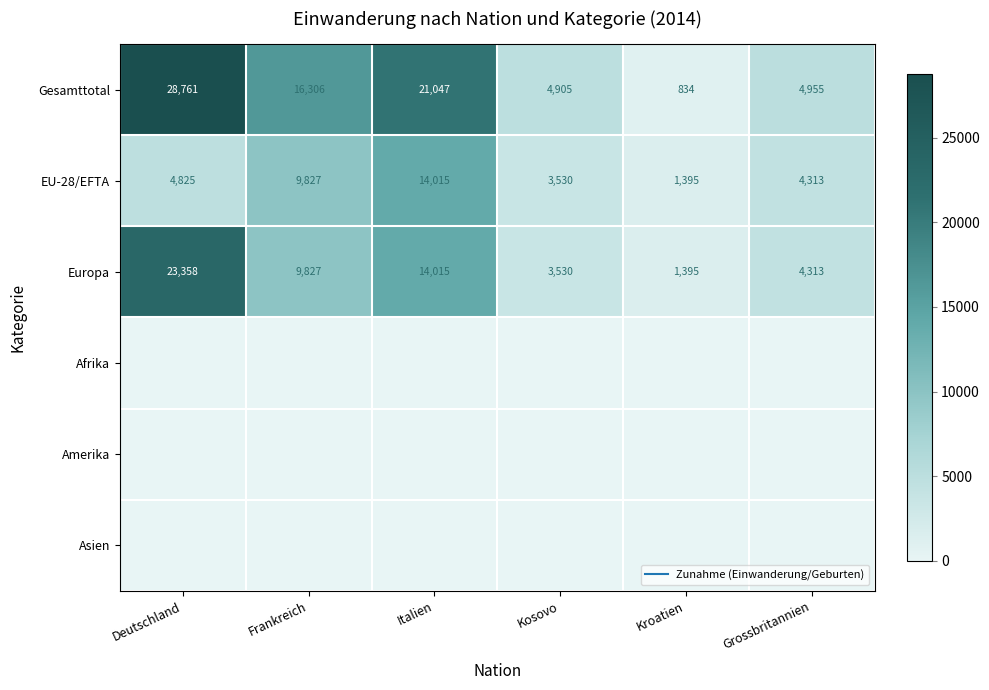

At which category is the sum across all series the highest?

Deutschland